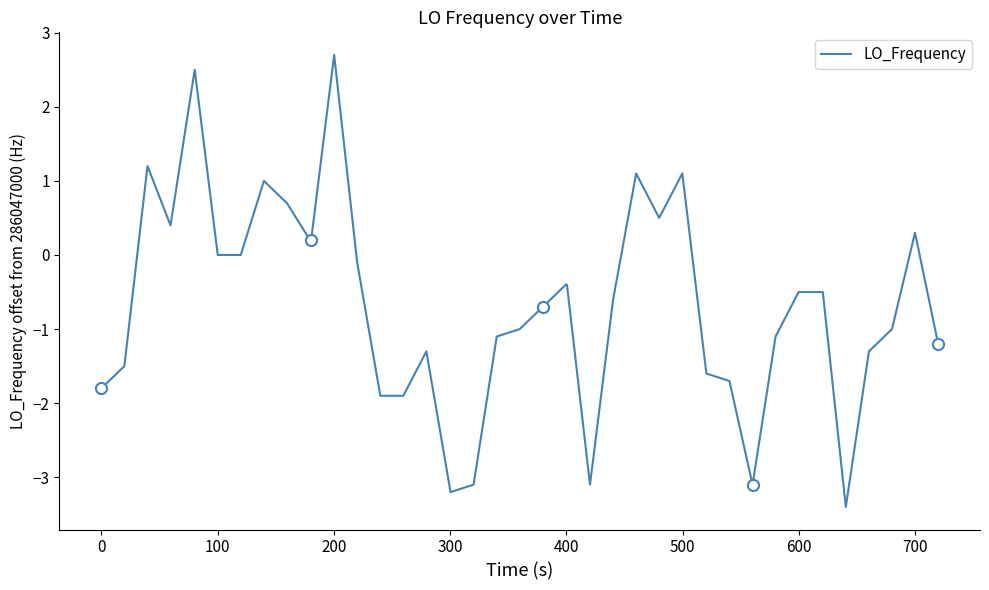

What is the minimum value shown in the chart?

-3.4